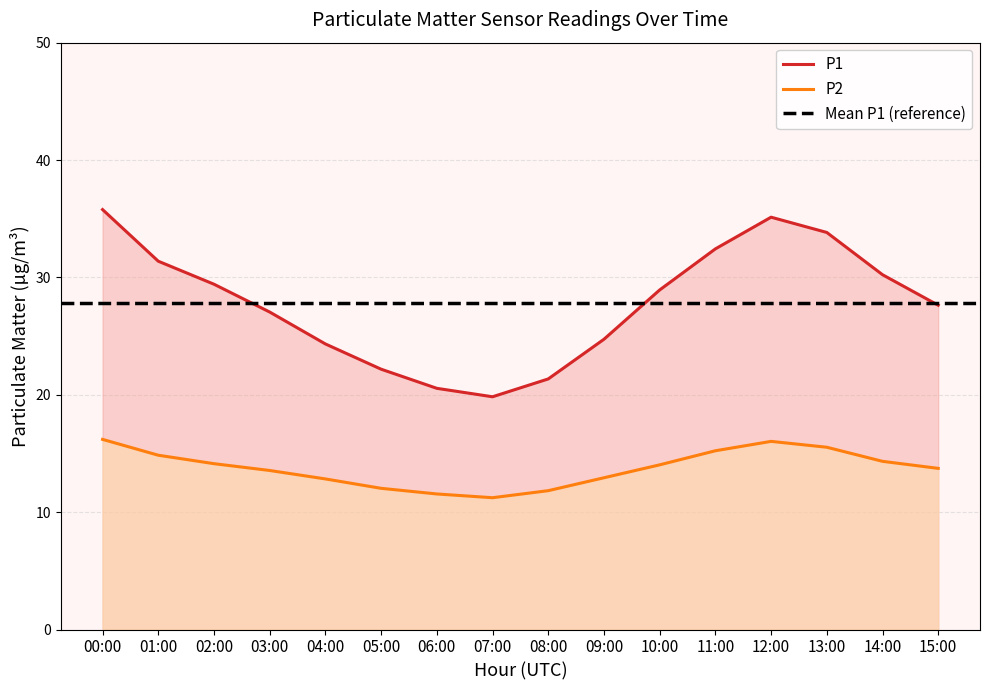

List the labels in order of P1 value, smallest first.

07:00, 06:00, 08:00, 05:00, 04:00, 09:00, 03:00, 15:00, 10:00, 02:00, 14:00, 01:00, 11:00, 13:00, 12:00, 00:00